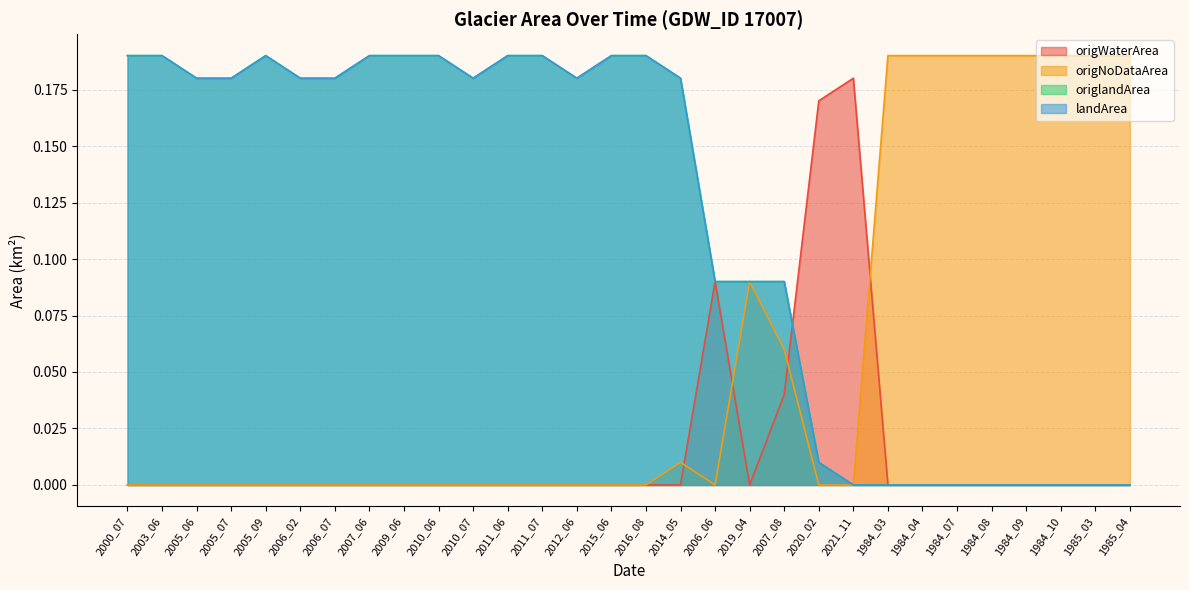

Which has a higher value, 1984_09 or 2020_02?

2020_02